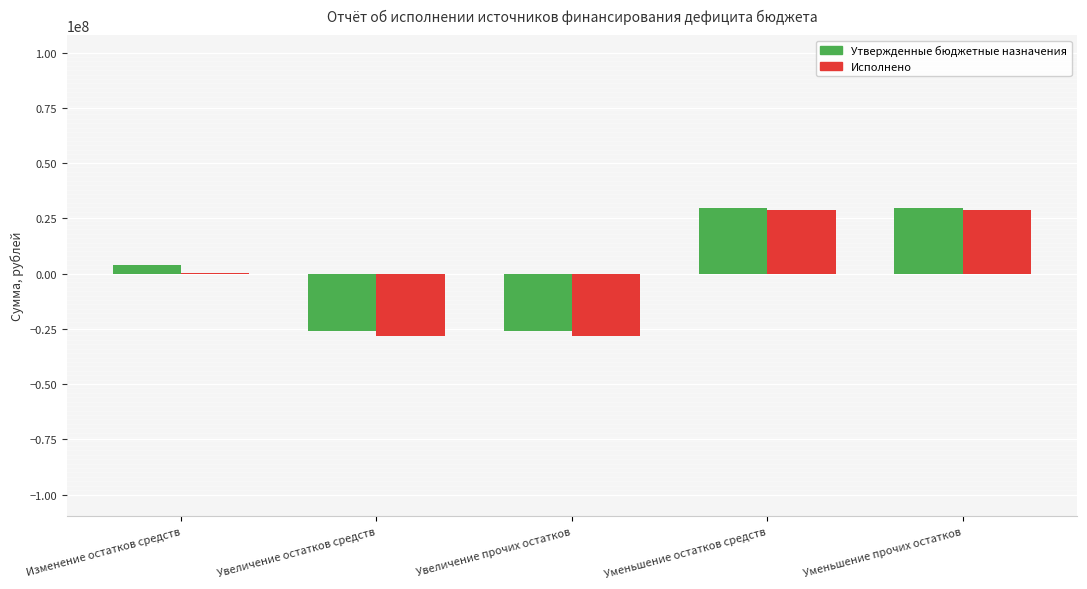

What is the sum of all Исполнено values?

1292470.8